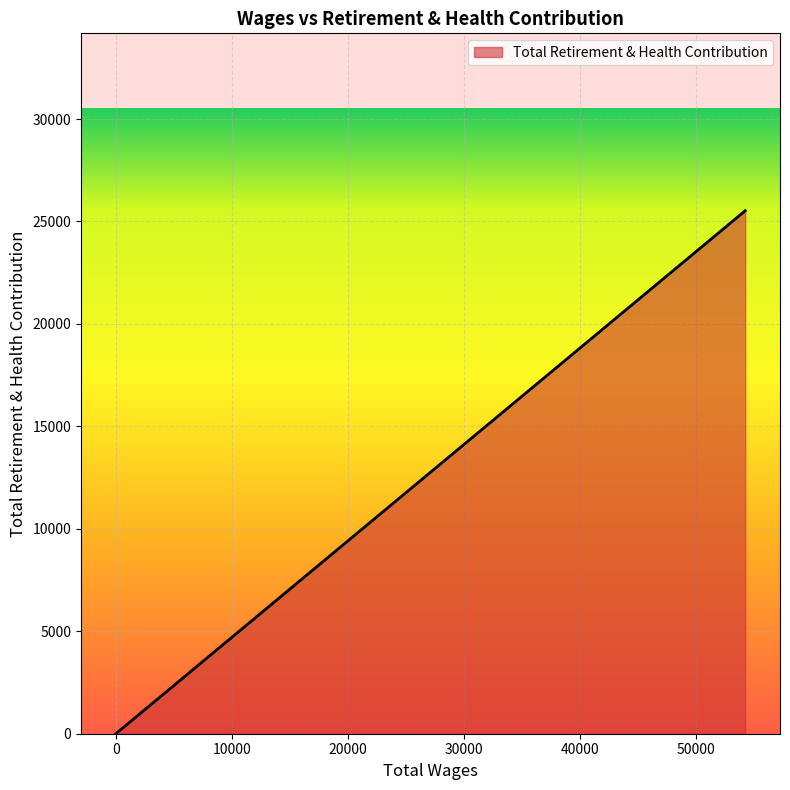

True or false: the data has more than 1 interior local peaks.

False